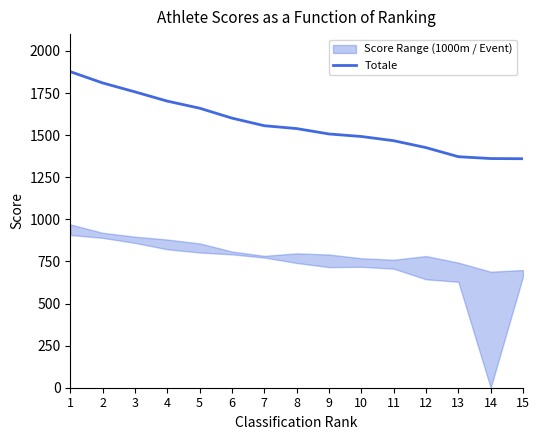

What value does the data have at 9?

1507